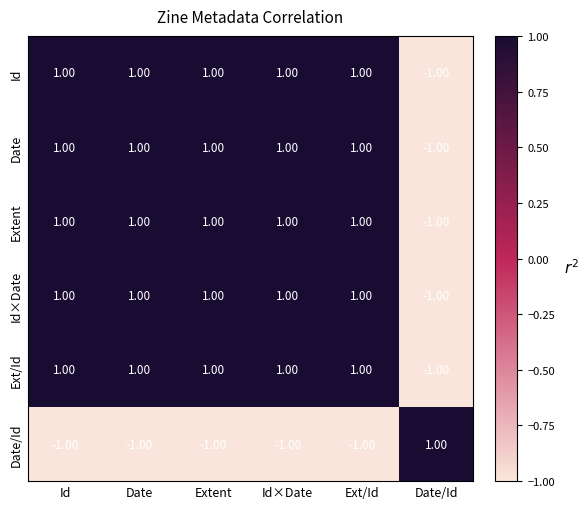

What is the total value across all series at Ext/Id?

4